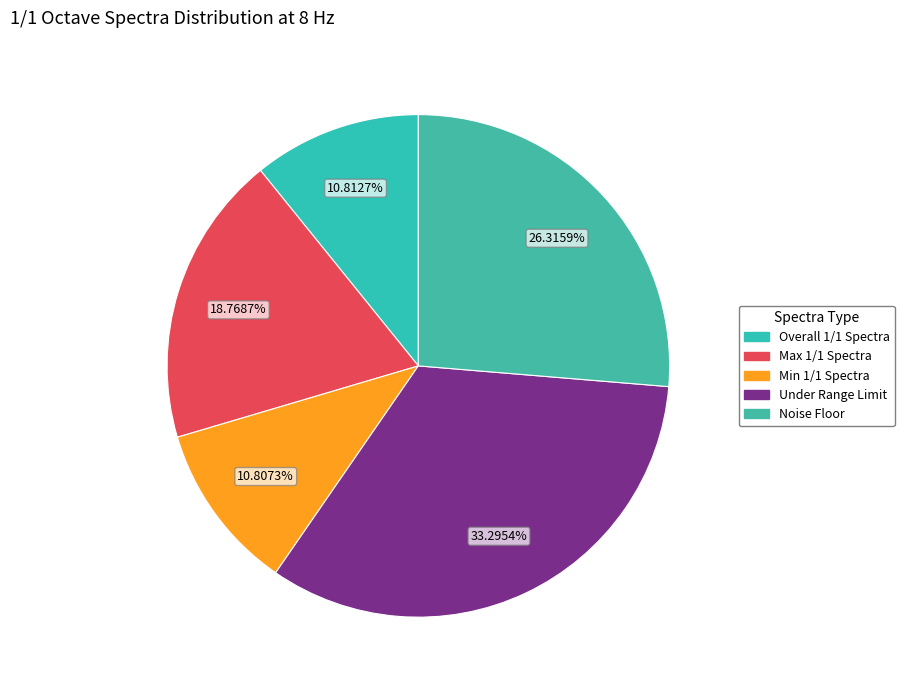

To the nearest percent, what portion does Noise Floor represent?

26%